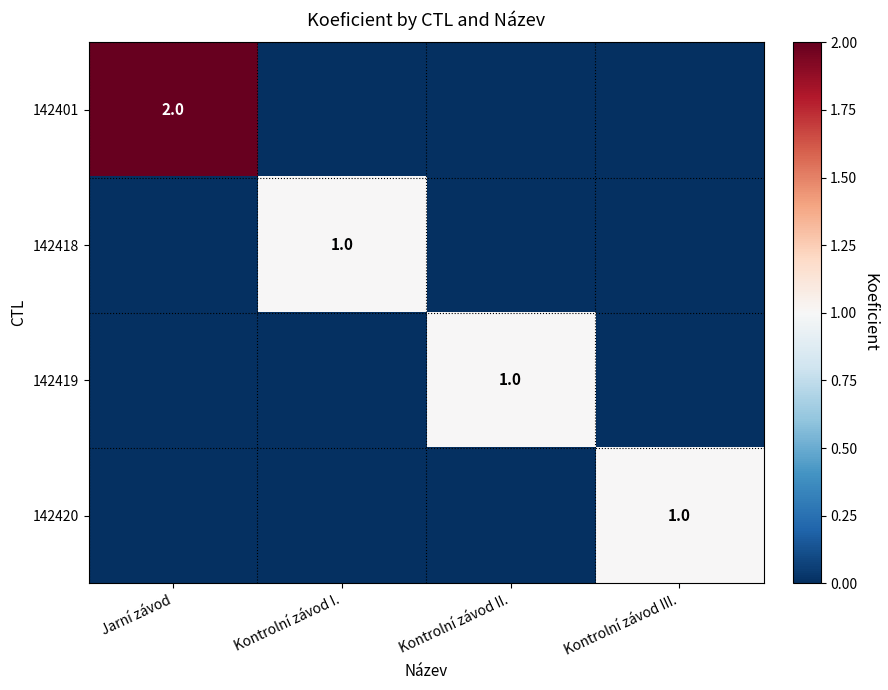

How many positive values does the 142420 series have?

1